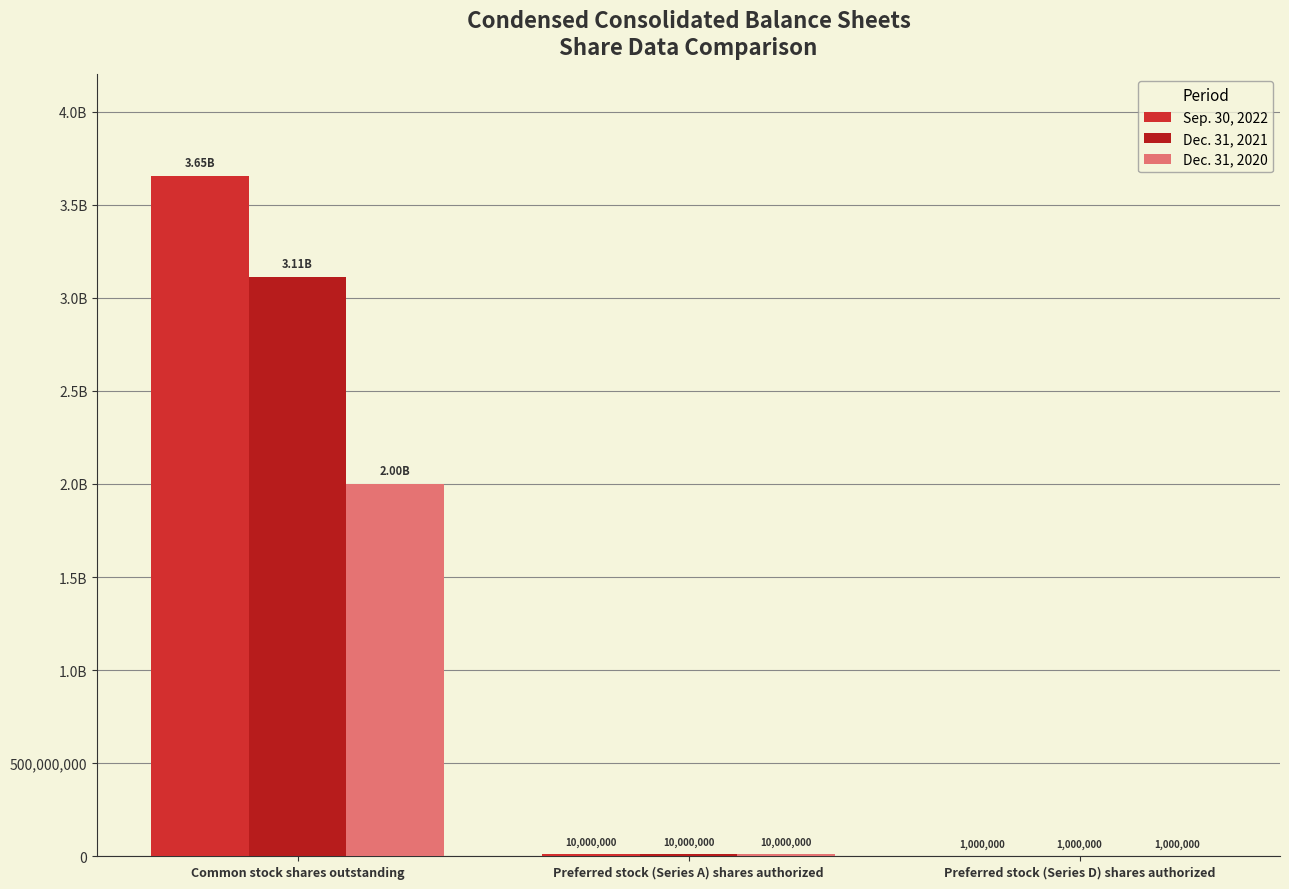

Are the bars grouped side by side (vs. stacked)?

Yes